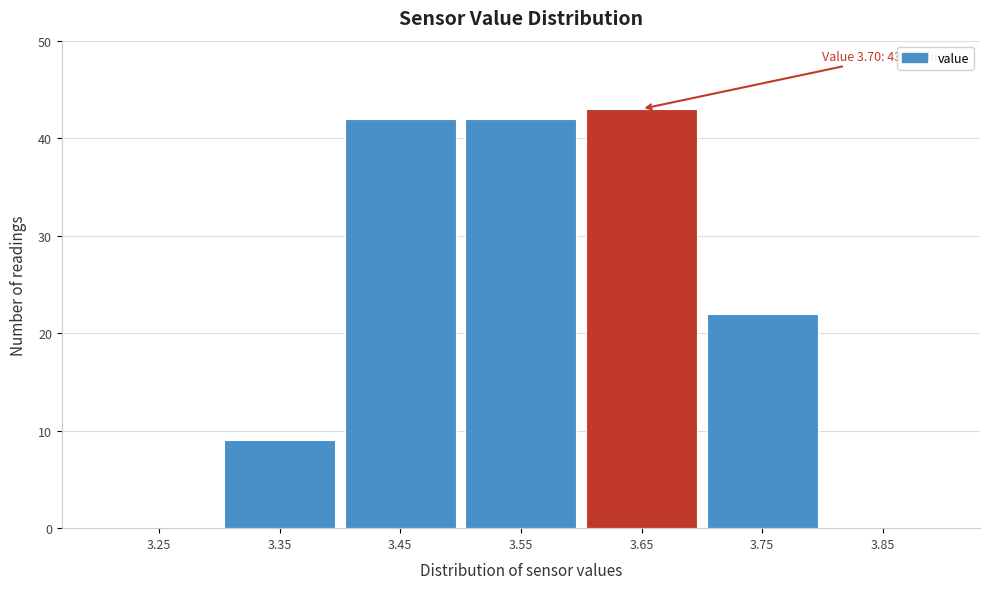

Reading right to left, list all the values displayed in this chart.

3.85=0	3.75=22	3.65=43	3.55=42	3.45=42	3.35=9	3.25=0